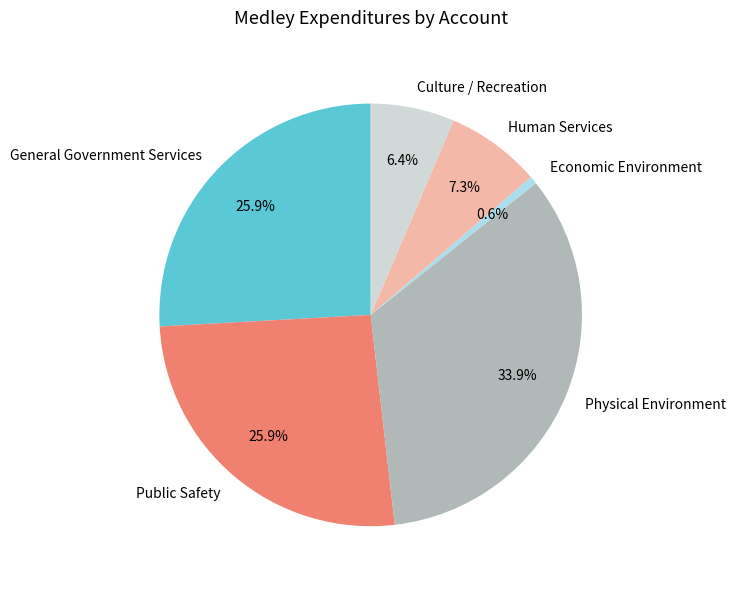

How many segments does this pie chart have?

6